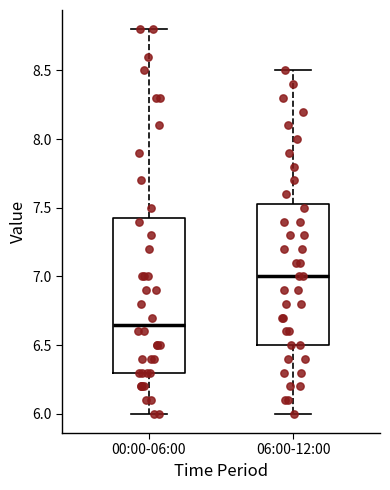

Reading left to right, transcribe this box plot: for each box, give where its median line is, the range the box spans, and where its two whiskers end, as read against the y-axis. The values are not printed on the chart, so give them approximately, as read against the axis.

00:00-06:00: median 6.65, box 6.30 to 7.45, whiskers 6.00 to 8.80
06:00-12:00: median 7.00, box 6.50 to 7.55, whiskers 6.00 to 8.50